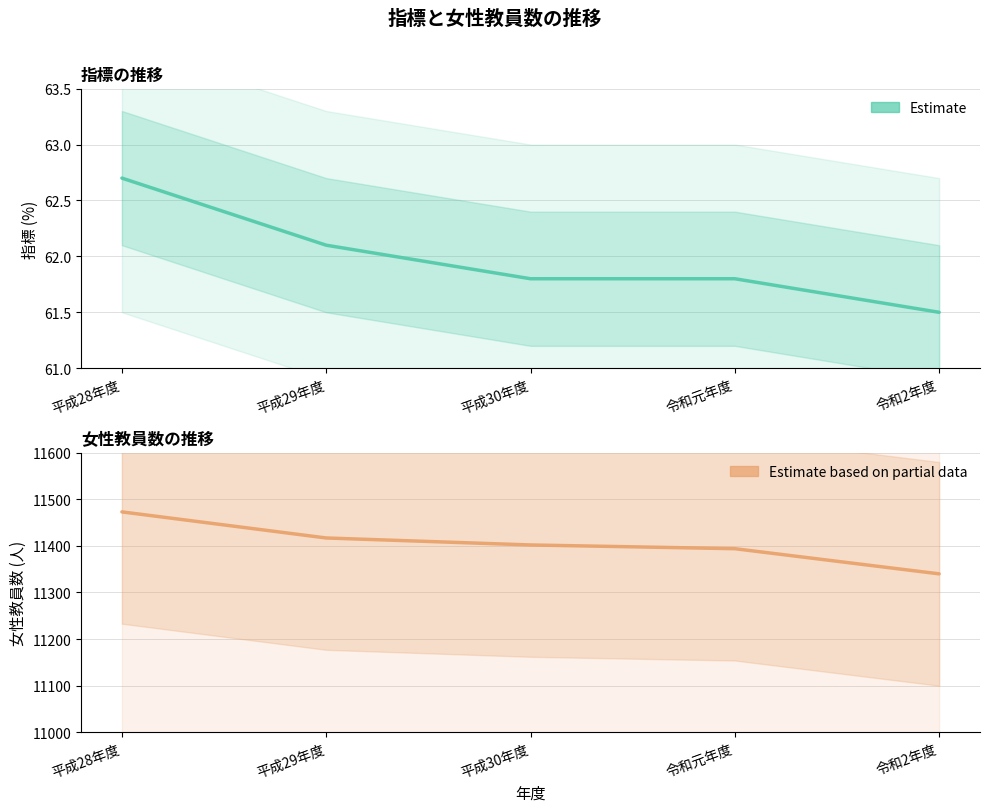

True or false: 女性教員数(右軸) and 指標 cross at least once.

False